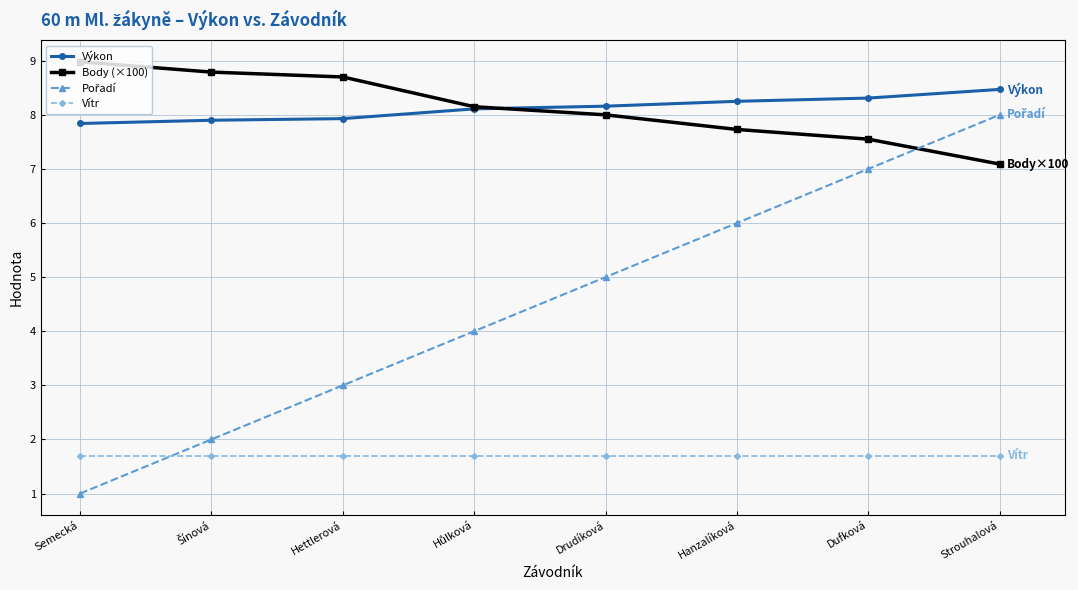

Is this an area chart (filled region under the line)?

No